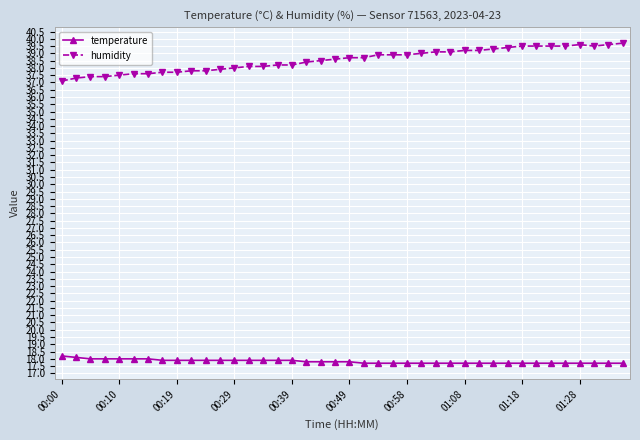

What are all the series names shown in the legend?

temperature, humidity